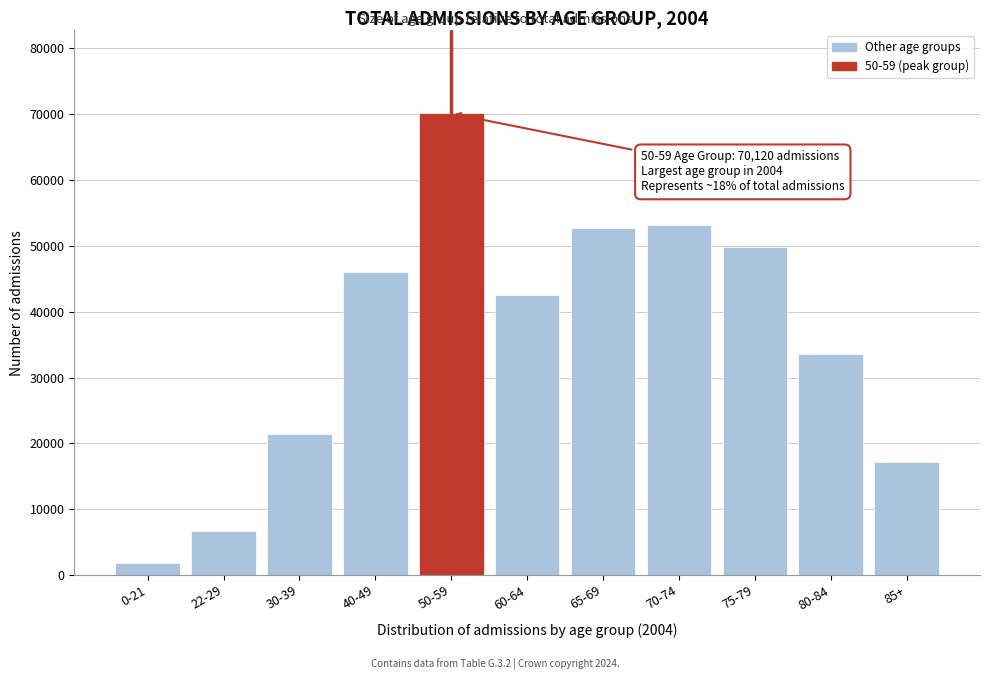

Reading left to right, list all the values displayed in this chart.

1765	6635	21347	45999	70120	42592	52683	53106	49892	33604	17210